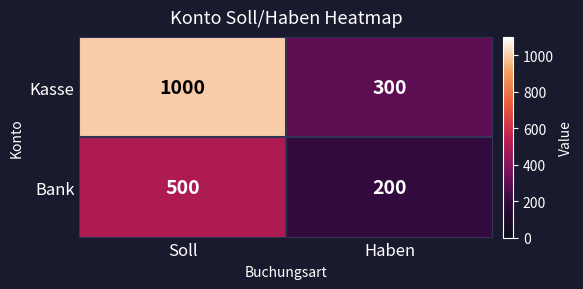

What is the spread (max minus min) of values at Soll?

500